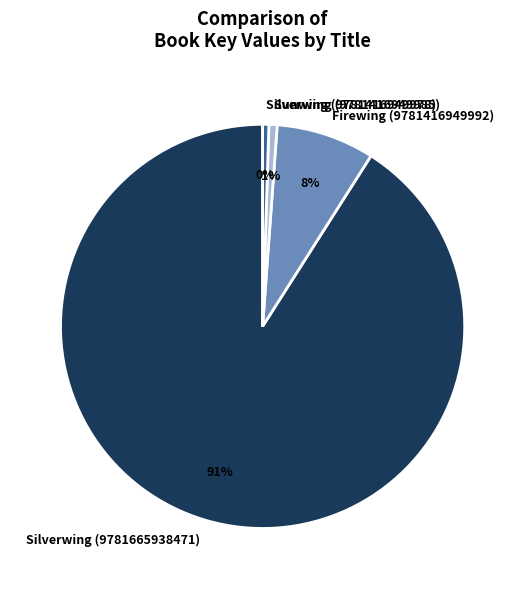

What is the largest slice in the pie chart?

Silverwing (9781665938471)